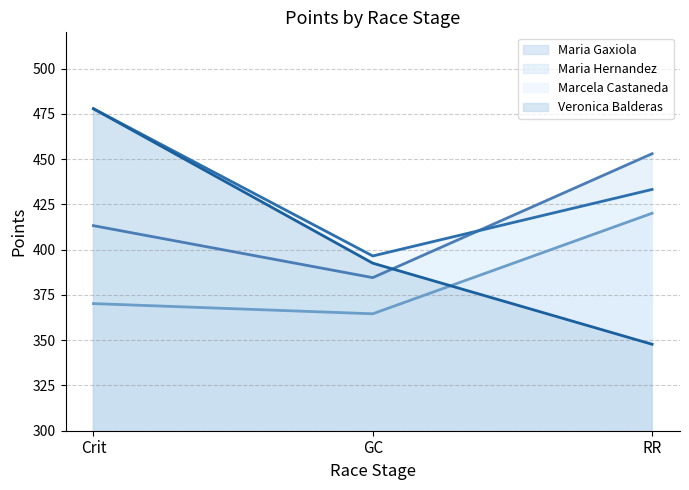

What is the label of the 2nd point from the left?

GC